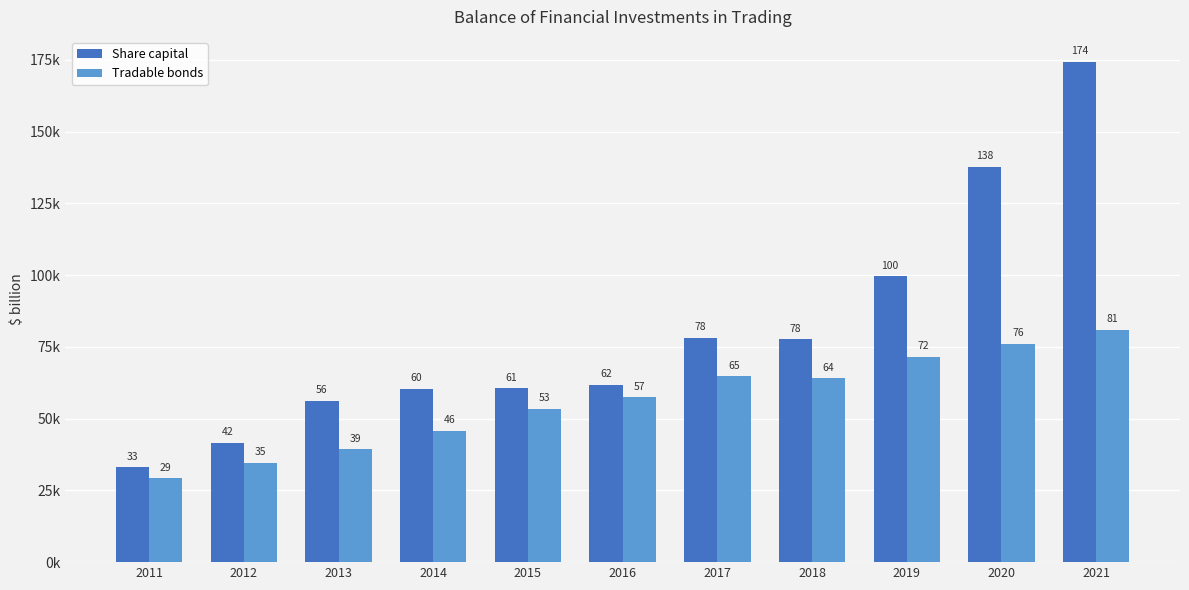

Does the chart contain any negative values?

No